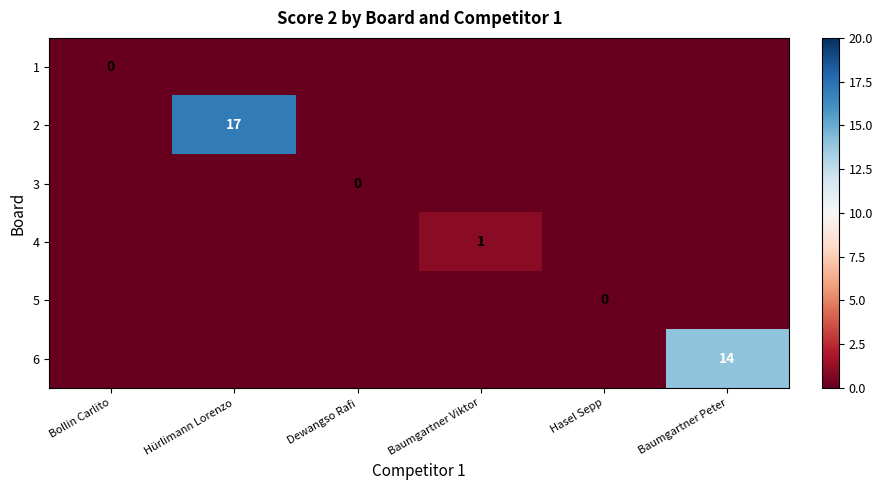

Is it true that 6 equals 14 at Baumgartner Peter?

True